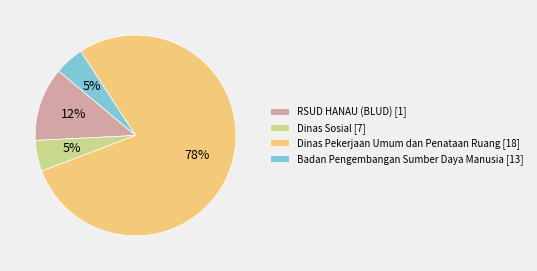

Which slice is the largest?

Dinas Pekerjaan Umum dan Penataan Ruang [18]